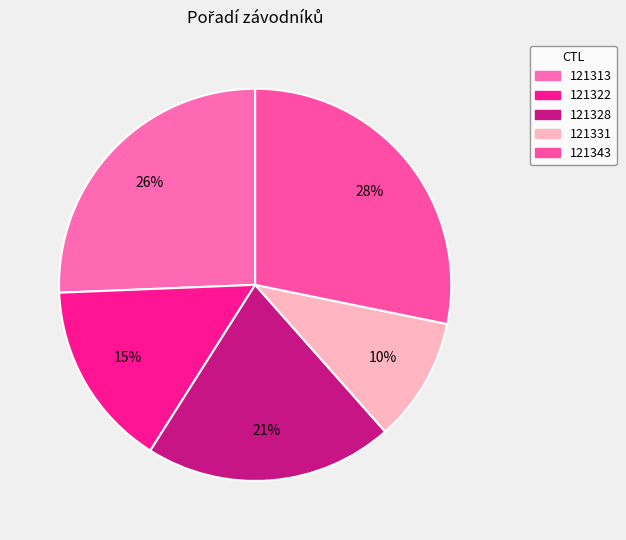

What percentage is the 121331 slice, to the nearest percent?

10%